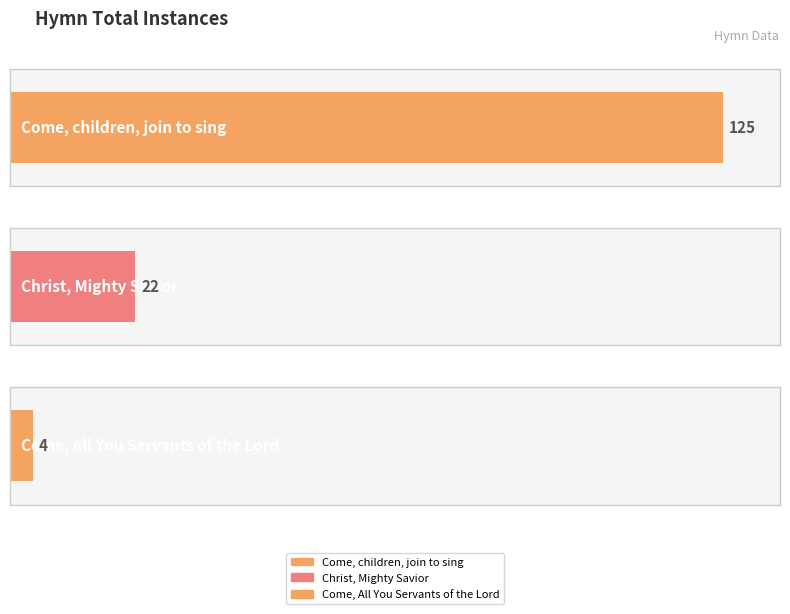

What position from the left is Come, children, join to sing?

1